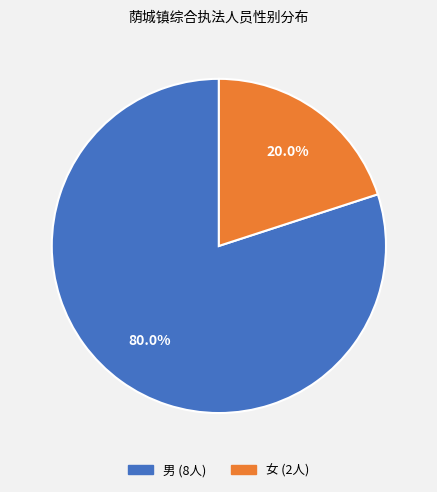

To the nearest percent, what is the difference between the 女 and 男 slice percentages?

60%